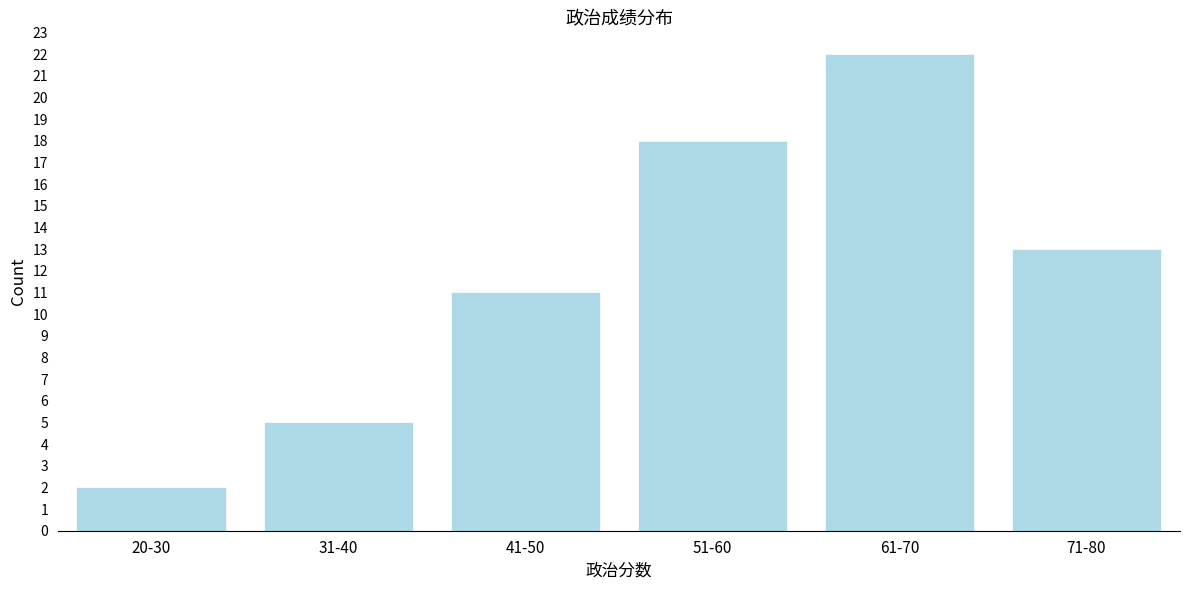

Reading left to right, transcribe all the data shown in this chart.

2	5	11	18	22	13